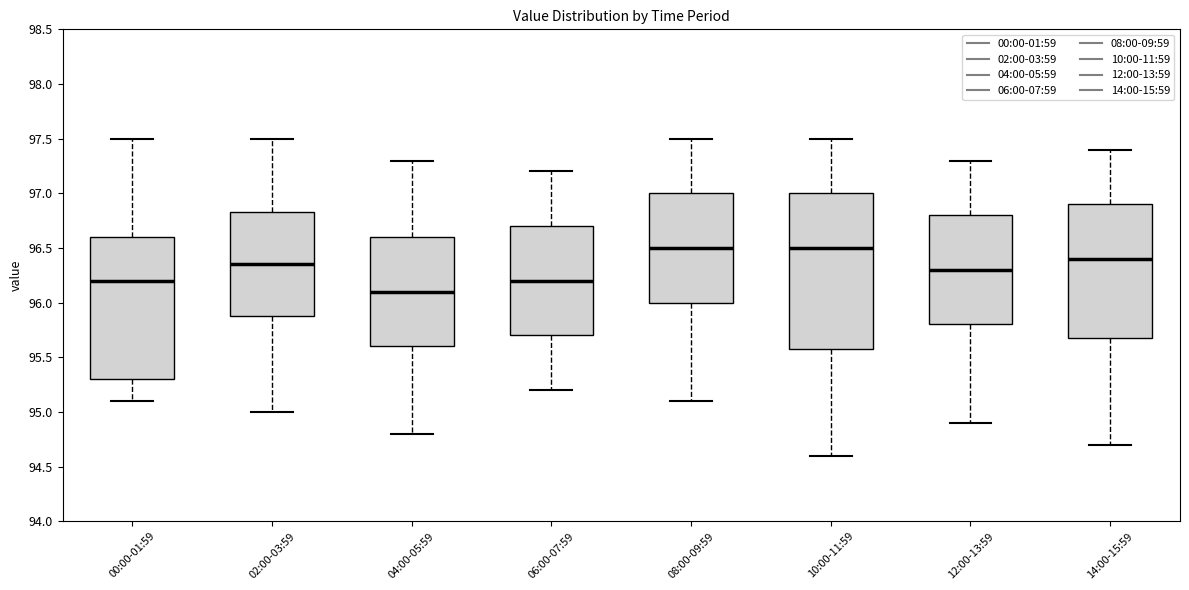

Reading left to right, transcribe this box plot: for each box, give where its median line is, the range the box spans, and where its two whiskers end, as read against the y-axis. The values are not printed on the chart, so give them approximately, as read against the axis.

00:00-01:59: median 96.20, box 95.30 to 96.60, whiskers 95.10 to 97.50
02:00-03:59: median 96.35, box 95.90 to 96.85, whiskers 95.00 to 97.50
04:00-05:59: median 96.10, box 95.60 to 96.60, whiskers 94.80 to 97.30
06:00-07:59: median 96.20, box 95.70 to 96.70, whiskers 95.20 to 97.20
08:00-09:59: median 96.50, box 96.00 to 97.00, whiskers 95.10 to 97.50
10:00-11:59: median 96.50, box 95.60 to 97.00, whiskers 94.60 to 97.50
12:00-13:59: median 96.30, box 95.80 to 96.80, whiskers 94.90 to 97.30
14:00-15:59: median 96.40, box 95.70 to 96.90, whiskers 94.70 to 97.40